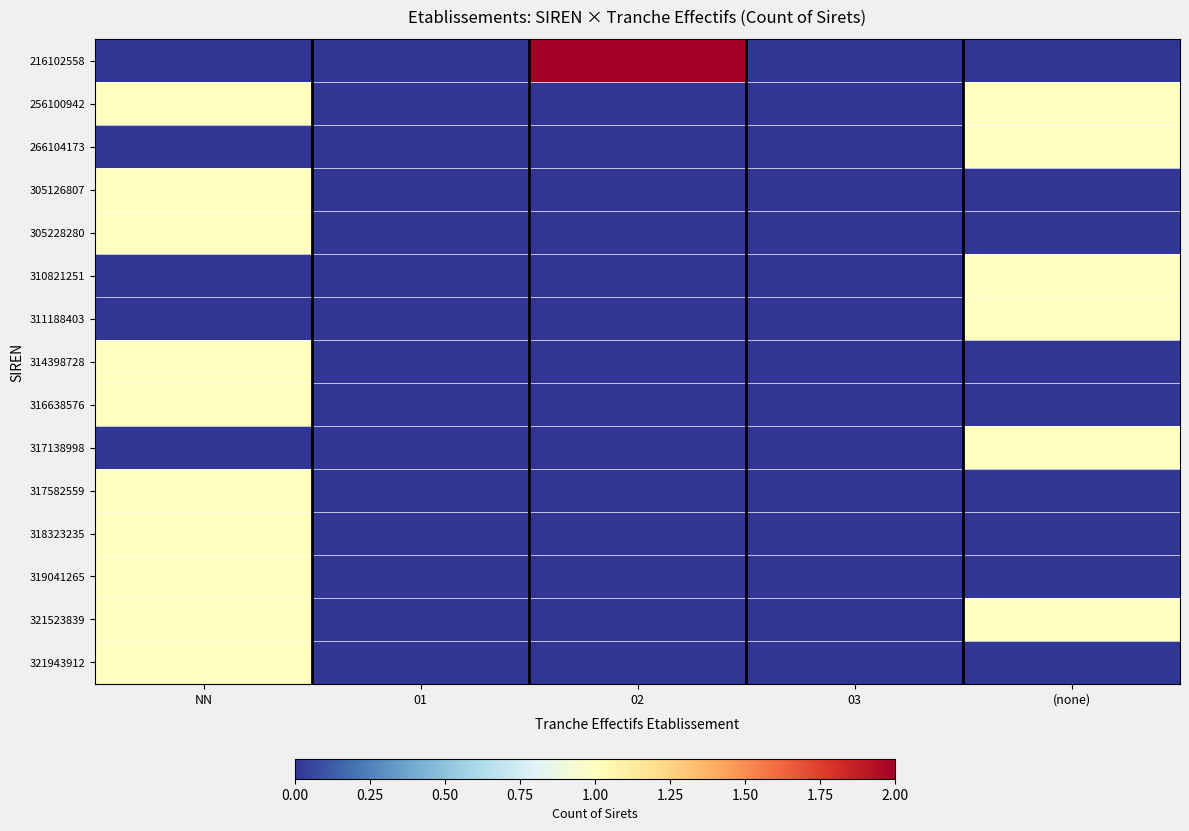

Reading left to right, extract all data points from this chart.

216102558: NN=0	01=0	02=2	03=0	(none)=0
256100942: NN=1	01=0	02=0	03=0	(none)=1
266104173: NN=0	01=0	02=0	03=0	(none)=1
305126807: NN=1	01=0	02=0	03=0	(none)=0
305228280: NN=1	01=0	02=0	03=0	(none)=0
310821251: NN=0	01=0	02=0	03=0	(none)=1
311188403: NN=0	01=0	02=0	03=0	(none)=1
314398728: NN=1	01=0	02=0	03=0	(none)=0
316638576: NN=1	01=0	02=0	03=0	(none)=0
317138998: NN=0	01=0	02=0	03=0	(none)=1
317582559: NN=1	01=0	02=0	03=0	(none)=0
318323235: NN=1	01=0	02=0	03=0	(none)=0
319041265: NN=1	01=0	02=0	03=0	(none)=0
321523839: NN=1	01=0	02=0	03=0	(none)=1
321943912: NN=1	01=0	02=0	03=0	(none)=0